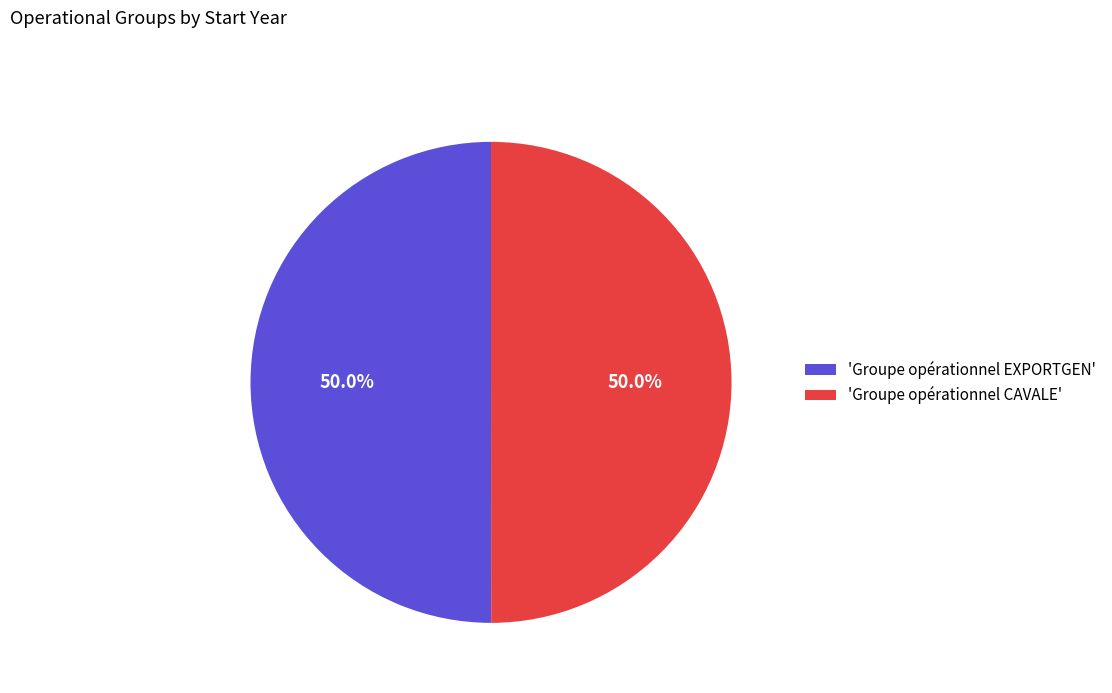

How much of the chart is everything except 'Groupe opérationnel CAVALE'?

50.0%